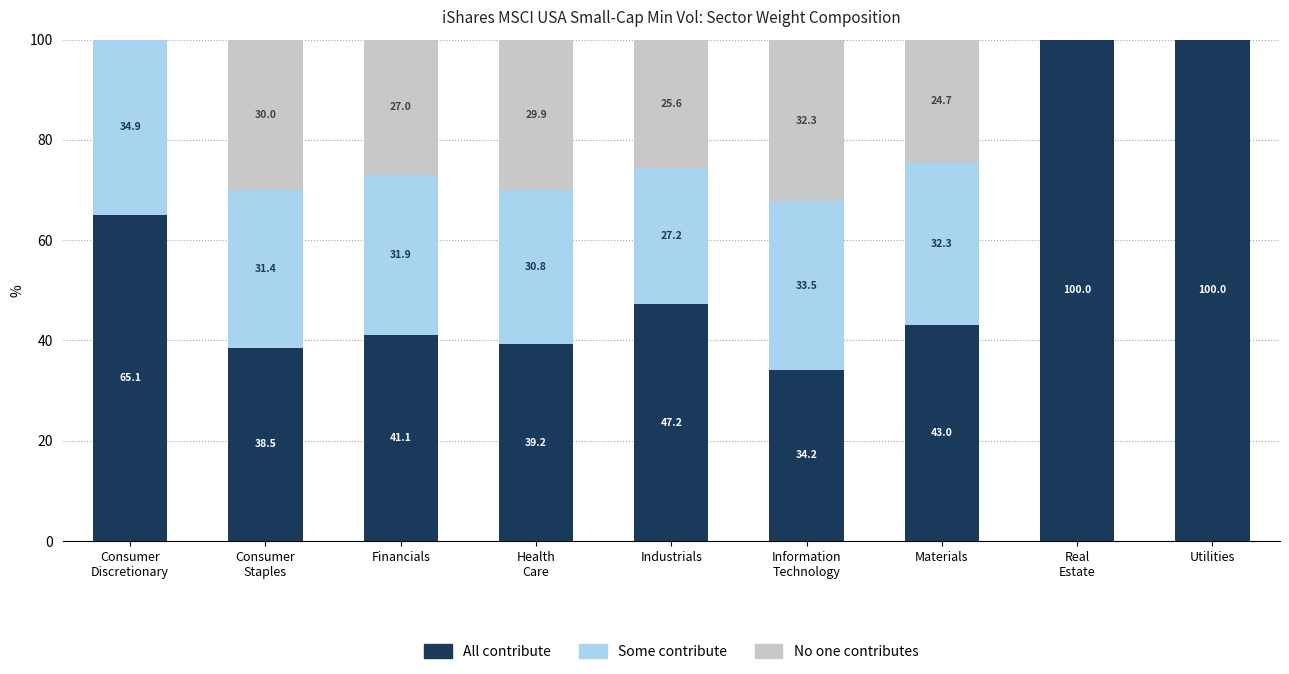

What is the average value of the All contribute series?

56.5